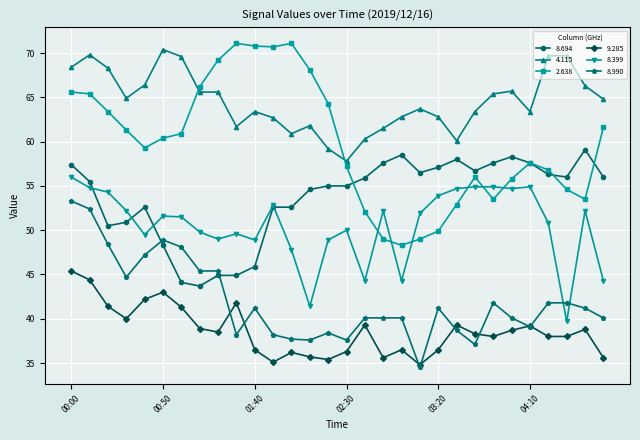

List the series in order of their peak value, highest first.

2.638, 4.115, 8.694, 8.399, 8.990, 9.285